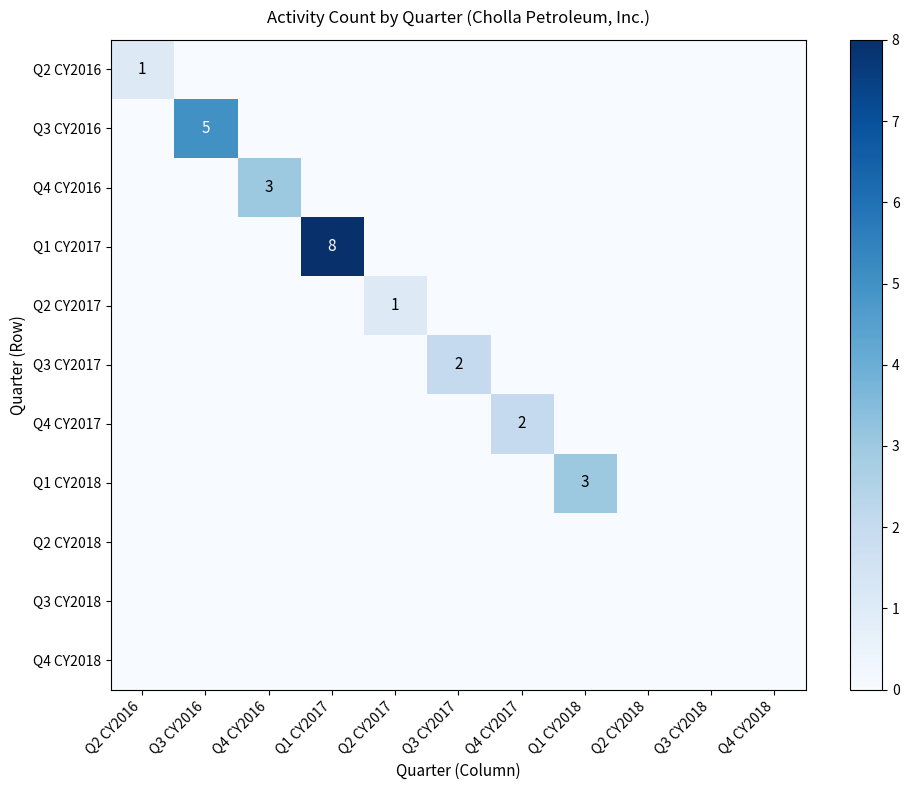

Which series has the widest spread of values?

Q1 CY2017